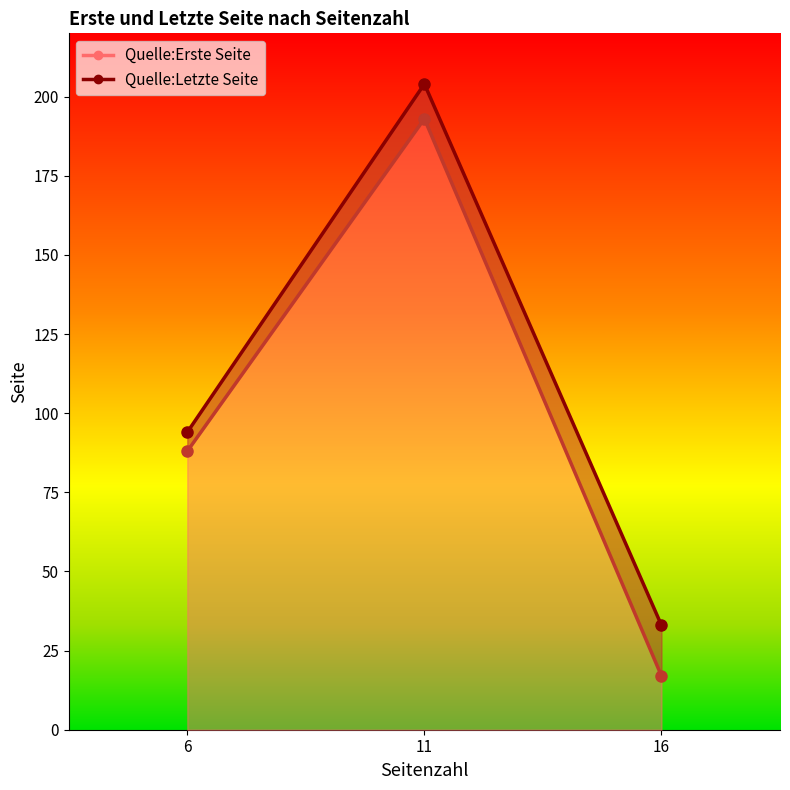

Reading right to left, transcribe all the data shown in this chart.

Quelle:Erste Seite: 17	193	88
Quelle:Letzte Seite: 33	204	94